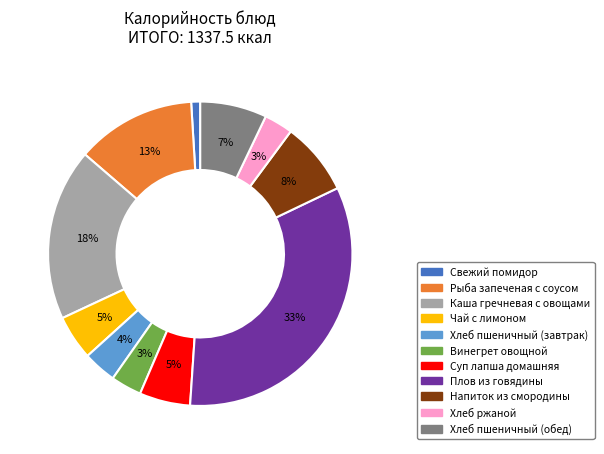

Which has a higher value, Хлеб ржаной or Суп лапша домашняя?

Суп лапша домашняя